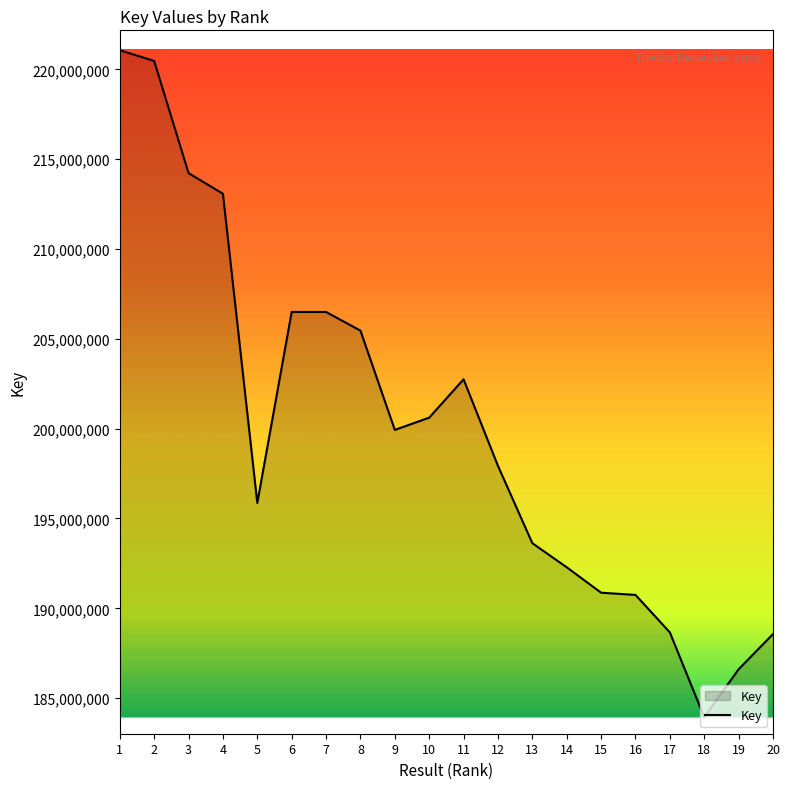

Read the value at 13, to the nearest 100.

193625200